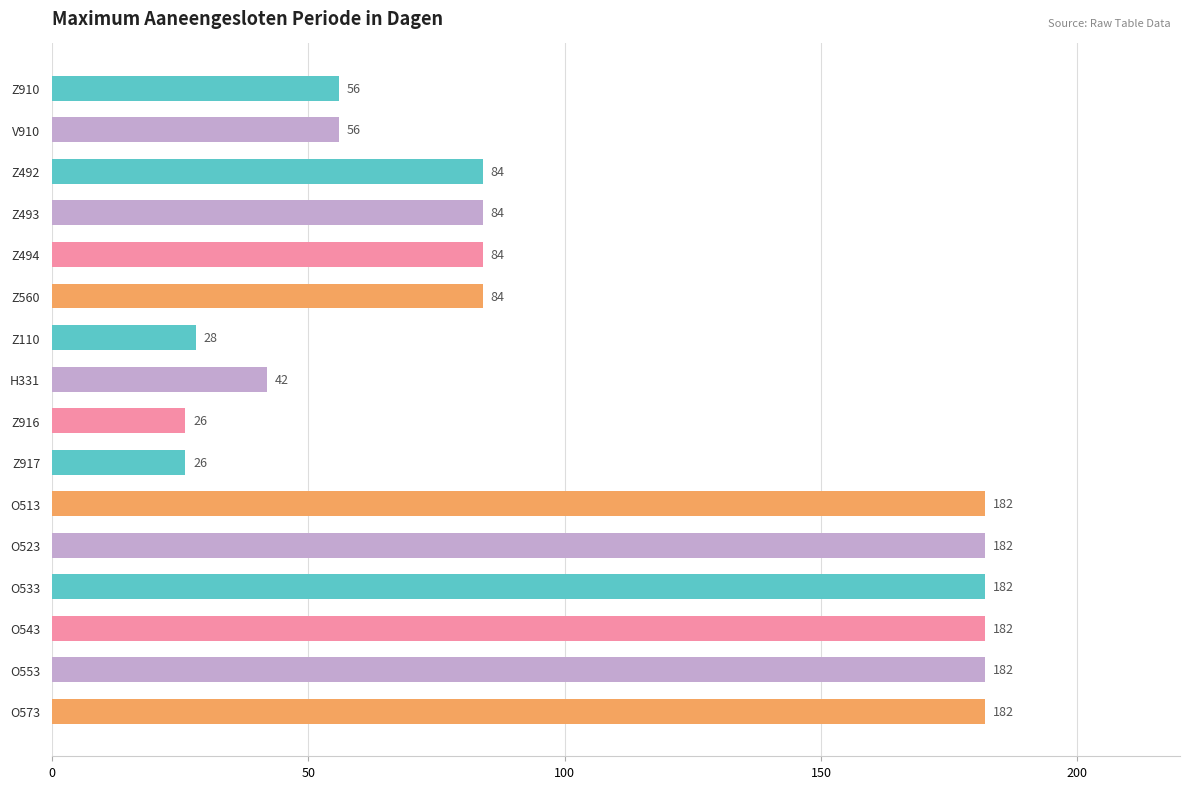

What is the sum of all values?

1662